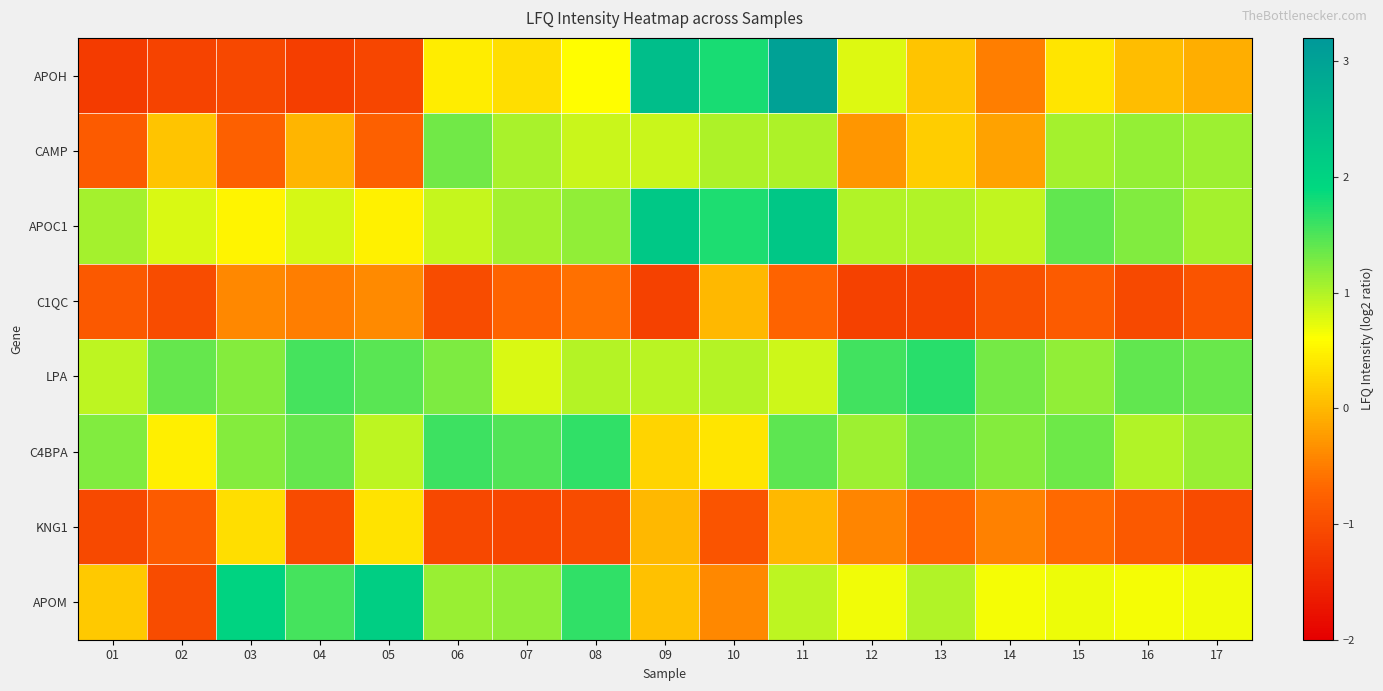

Reading left to right, transcribe all the data shown in this chart.

APOH: 01=-1.2	02=-1.1	03=-1.1	04=-1.2	05=-1.1	06=0.4	07=0.3	08=0.6	09=2.4	10=1.8	11=3.0	12=0.8	13=0.1	14=-0.5	15=0.4	16=0.0	17=-0.1
CAMP: 01=-0.8	02=0.1	03=-0.8	04=-0.0	05=-0.8	06=1.3	07=1.0	08=0.9	09=0.9	10=1.0	11=1.0	12=-0.3	13=0.2	14=-0.2	15=1.1	16=1.1	17=1.1
APOC1: 01=1.1	02=0.8	03=0.5	04=0.8	05=0.5	06=0.9	07=1.0	08=1.2	09=2.2	10=1.8	11=2.3	12=1.0	13=1.0	14=0.9	15=1.4	16=1.2	17=1.1
C1QC: 01=-0.9	02=-1.0	03=-0.4	04=-0.5	05=-0.4	06=-1.0	07=-0.7	08=-0.6	09=-1.1	10=-0.0	11=-0.7	12=-1.2	13=-1.2	14=-1.0	15=-0.8	16=-1.0	17=-0.9
LPA: 01=0.9	02=1.4	03=1.2	04=1.5	05=1.4	06=1.3	07=0.8	08=1.0	09=1.0	10=1.0	11=0.8	12=1.6	13=1.7	14=1.3	15=1.2	16=1.4	17=1.4
C4BPA: 01=1.2	02=0.5	03=1.2	04=1.4	05=0.9	06=1.6	07=1.5	08=1.6	09=0.3	10=0.4	11=1.4	12=1.1	13=1.4	14=1.2	15=1.3	16=1.0	17=1.1
KNG1: 01=-1.1	02=-0.8	03=0.3	04=-1.0	05=0.4	06=-1.1	07=-1.1	08=-1.0	09=-0.0	10=-0.9	11=-0.0	12=-0.4	13=-0.7	14=-0.5	15=-0.7	16=-0.8	17=-1.0
APOM: 01=0.1	02=-1.0	03=2.0	04=1.5	05=2.1	06=1.1	07=1.2	08=1.6	09=0.1	10=-0.4	11=0.9	12=0.7	13=1.0	14=0.6	15=0.7	16=0.7	17=0.7